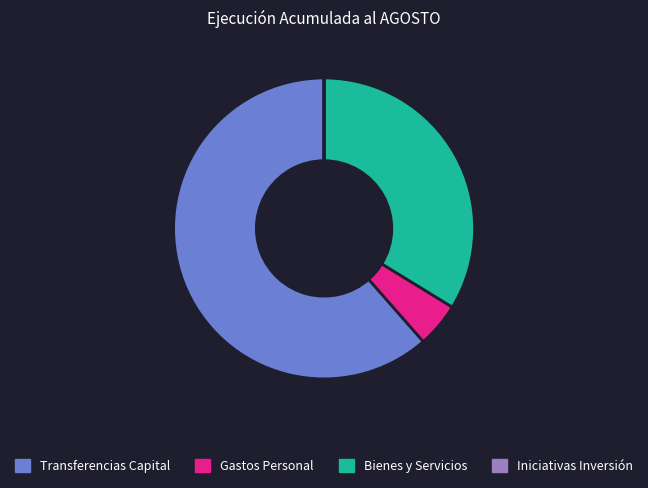

Is there any slice that represents more than half of the pie?

Yes